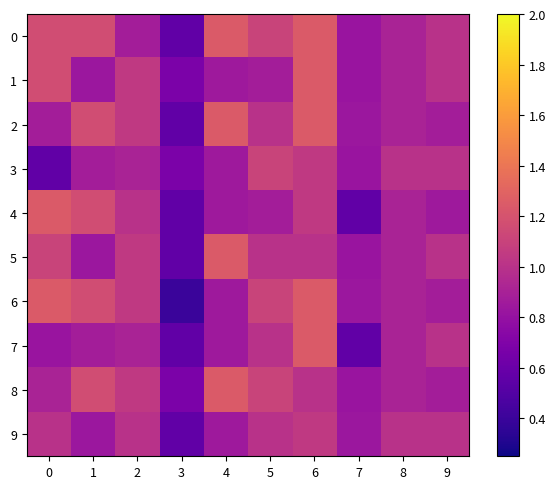

Rank the series by their maximum value, from highest to lowest.

0, 2, 4, 5, 8, 1, 6, 7, 3, 9